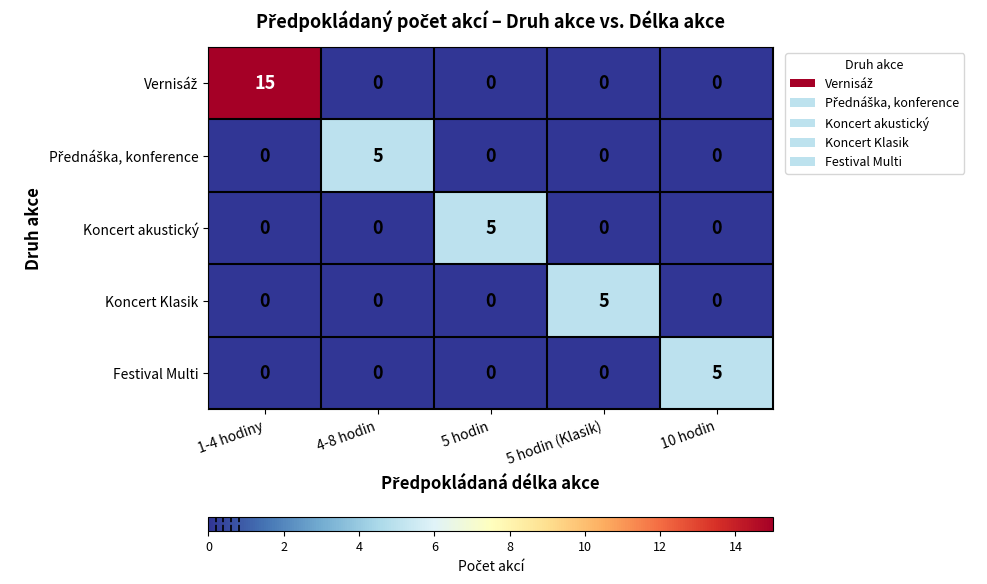

What is the total value across all series at 10 hodin?

5